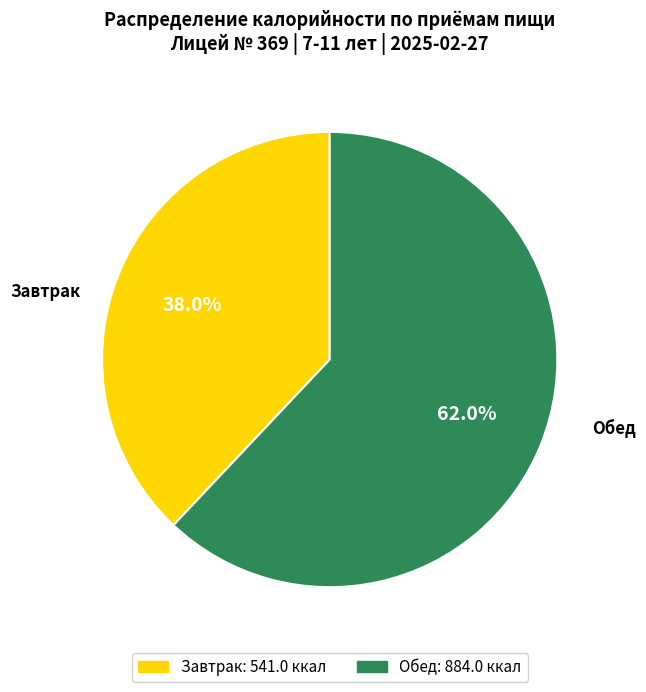

To the nearest percent, what percentage of the pie is Завтрак?

38%